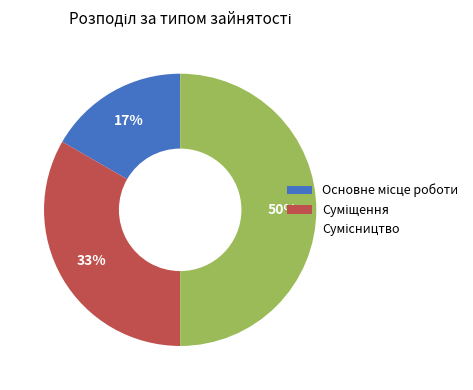

To the nearest percent, what is the difference between the largest and smallest slice percentages?

33%